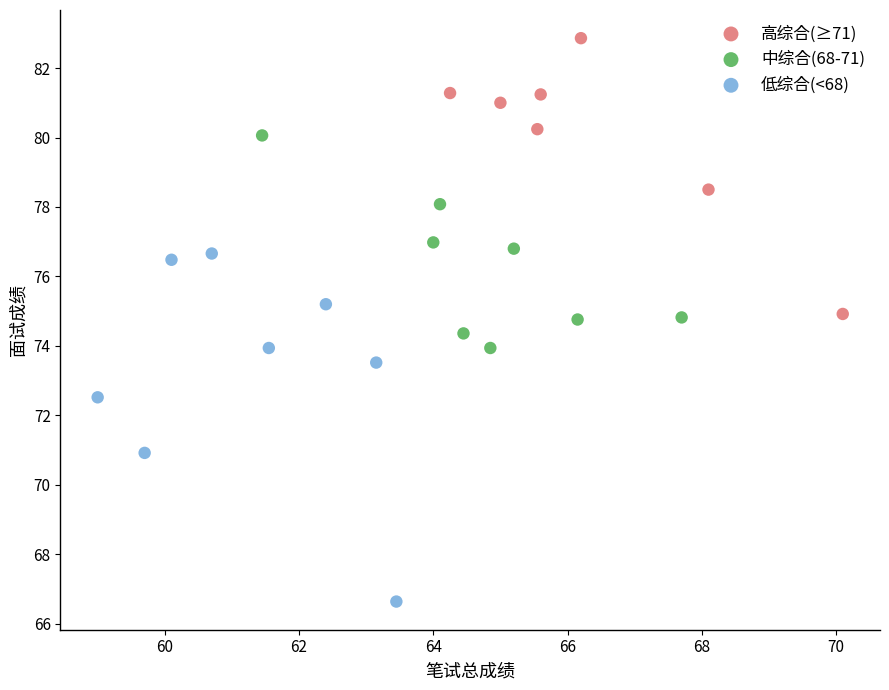

Which series contains the lowest Y value?

低综合(<68)